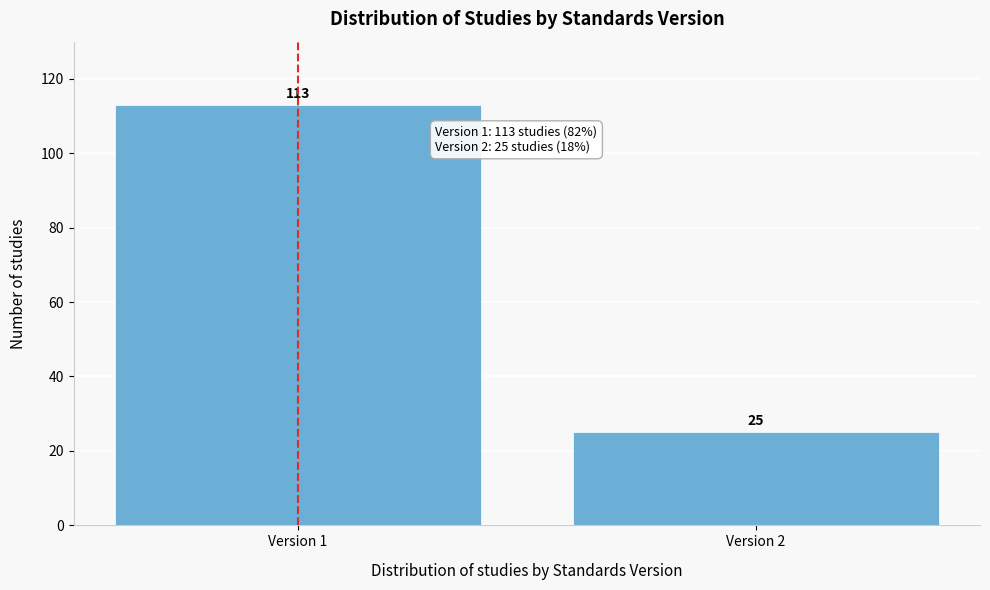

Reading left to right, list all the values displayed in this chart.

113	25